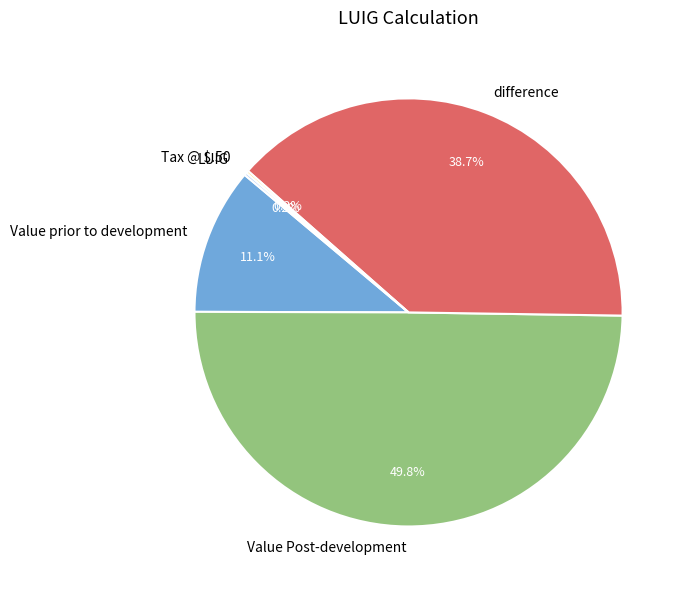

Which has a higher value, Value prior to development or Value Post-development?

Value Post-development